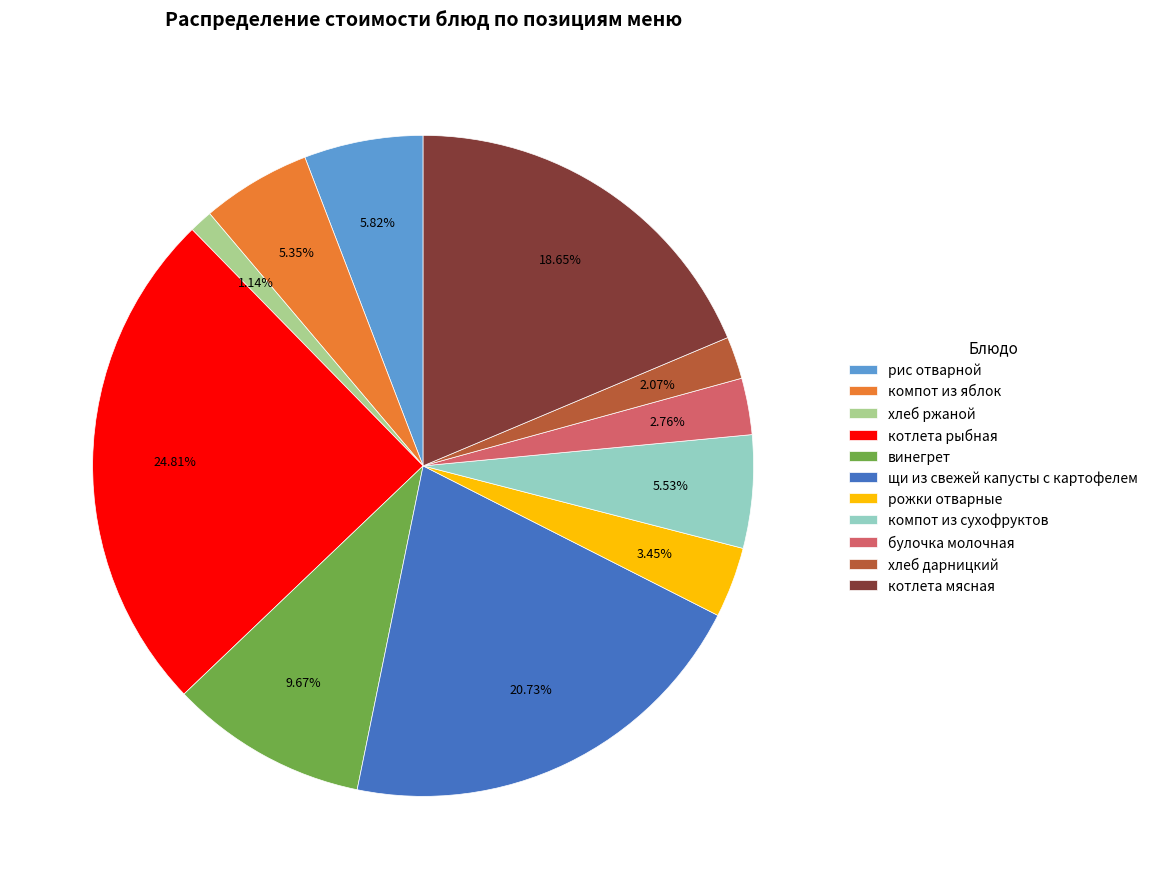

What is the largest slice in the pie chart?

котлета рыбная